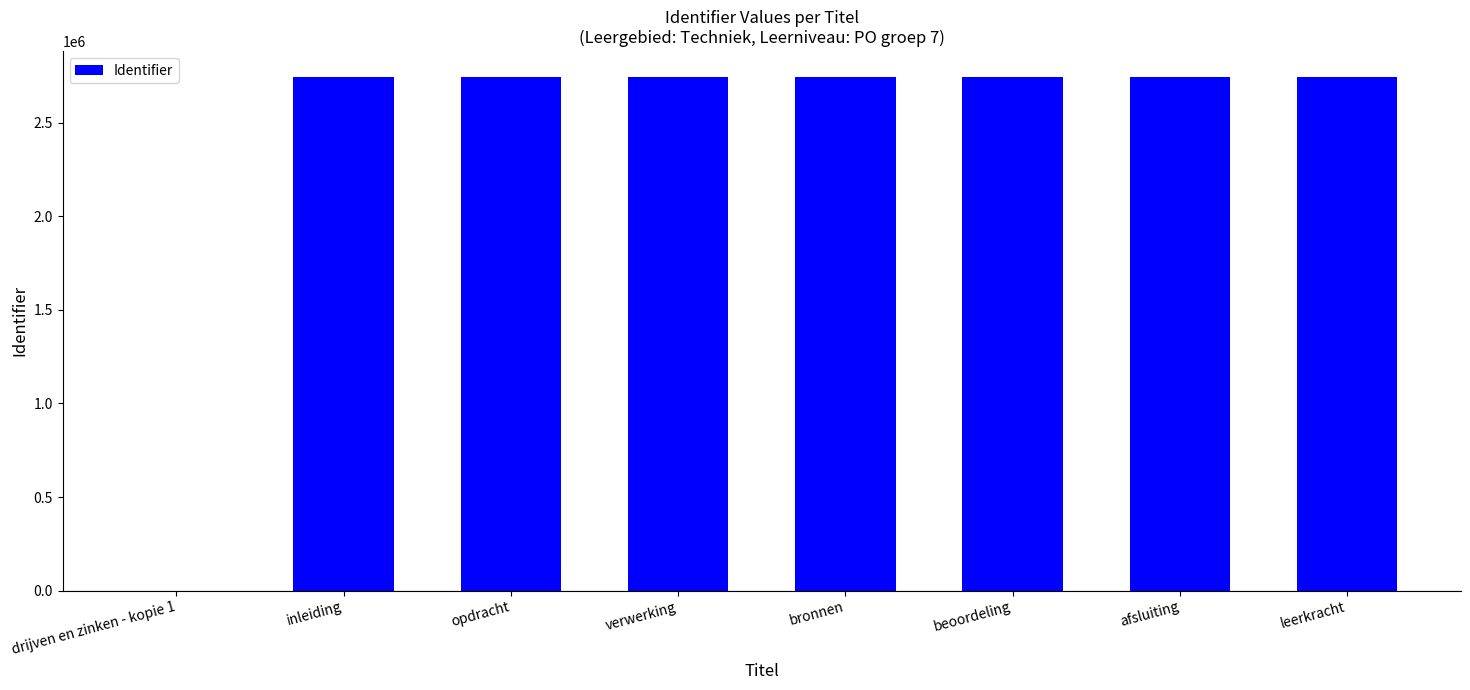

True or false: the data shows 1408680 at verwerking.

False